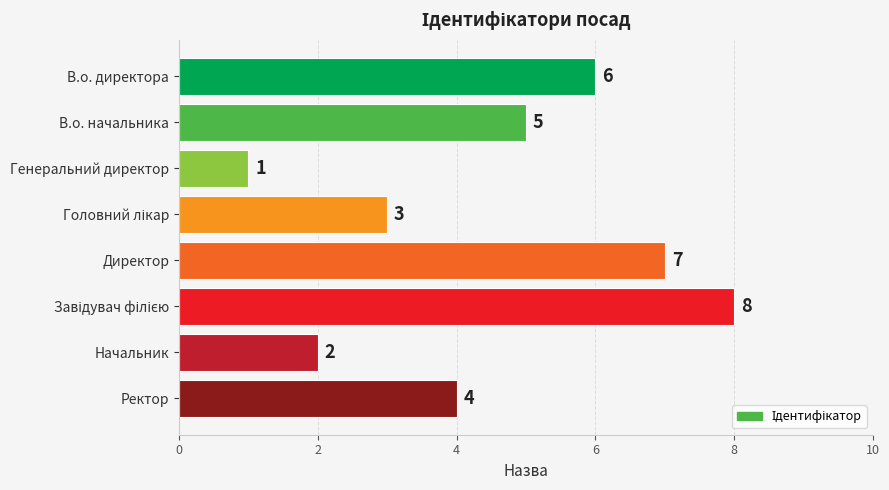

What is the change in value from В.о. начальника to Директор?

+2